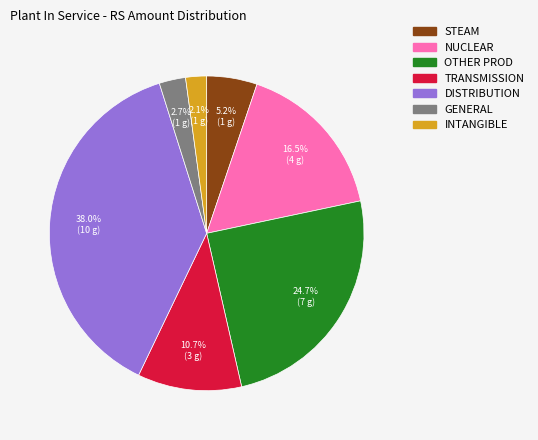

Is there any slice that represents more than half of the pie?

No